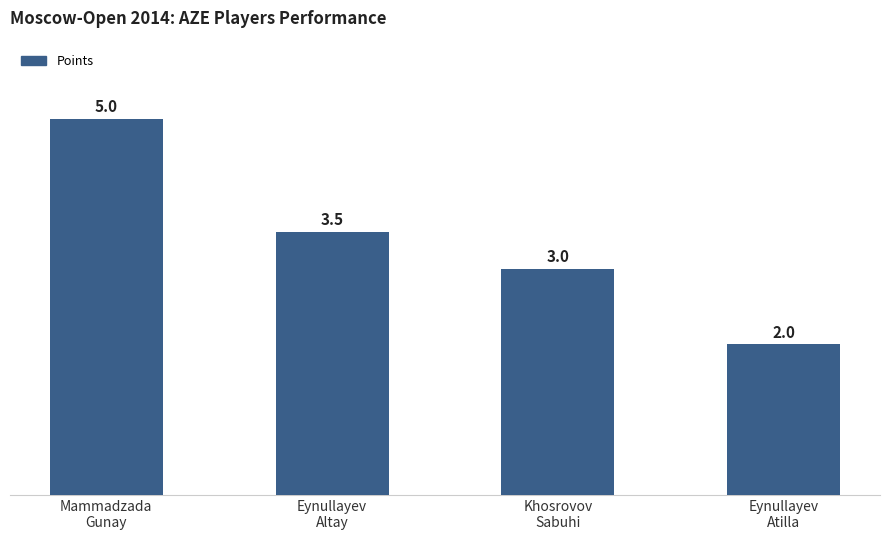

What is the average value?

3.4